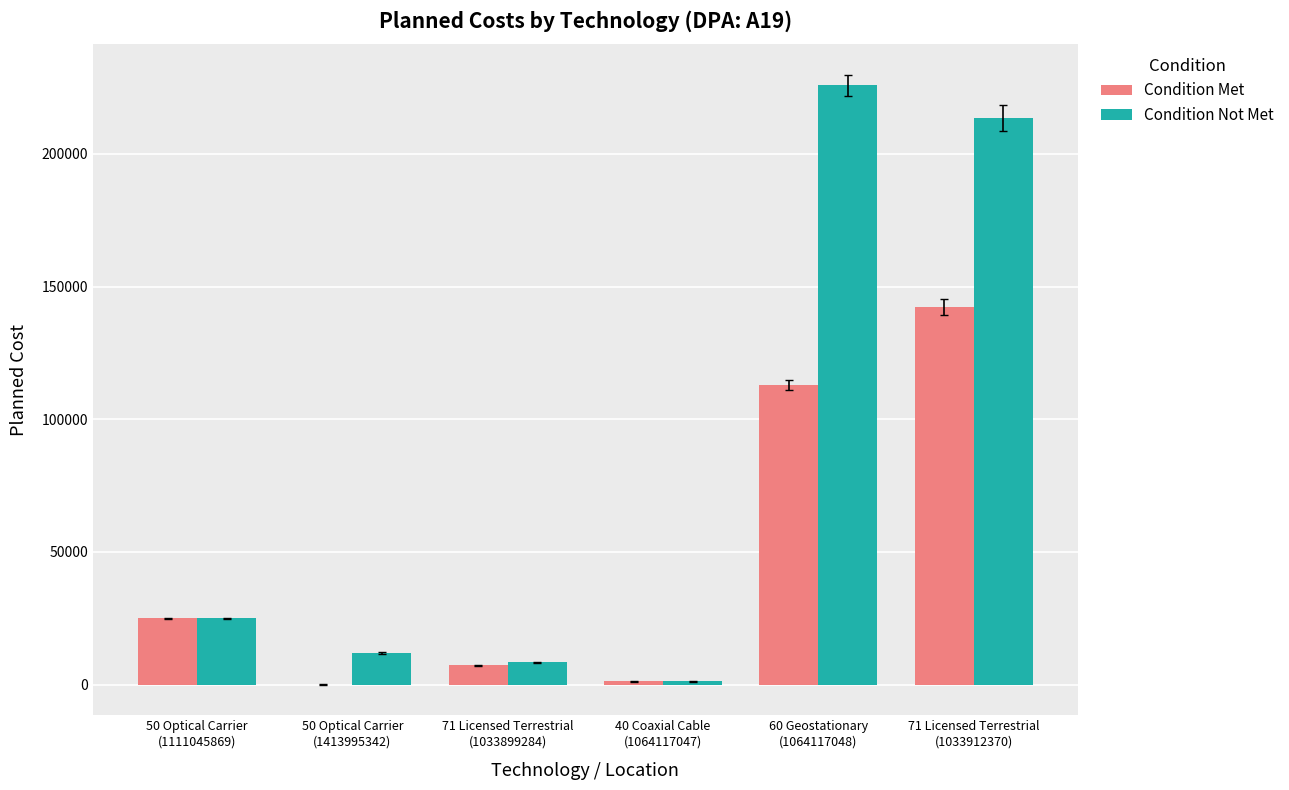

How many groups of bars are there?

6